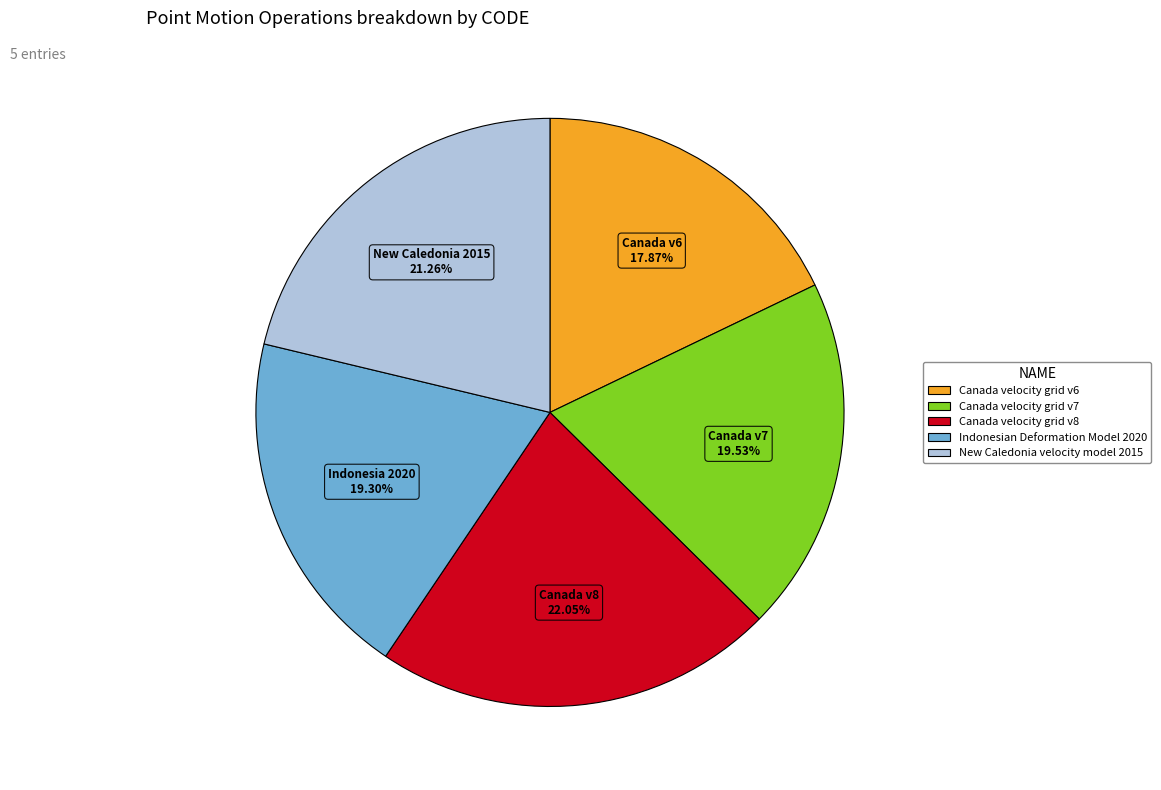

To the nearest percent, what percentage of the pie is Canada velocity grid v6?

18%